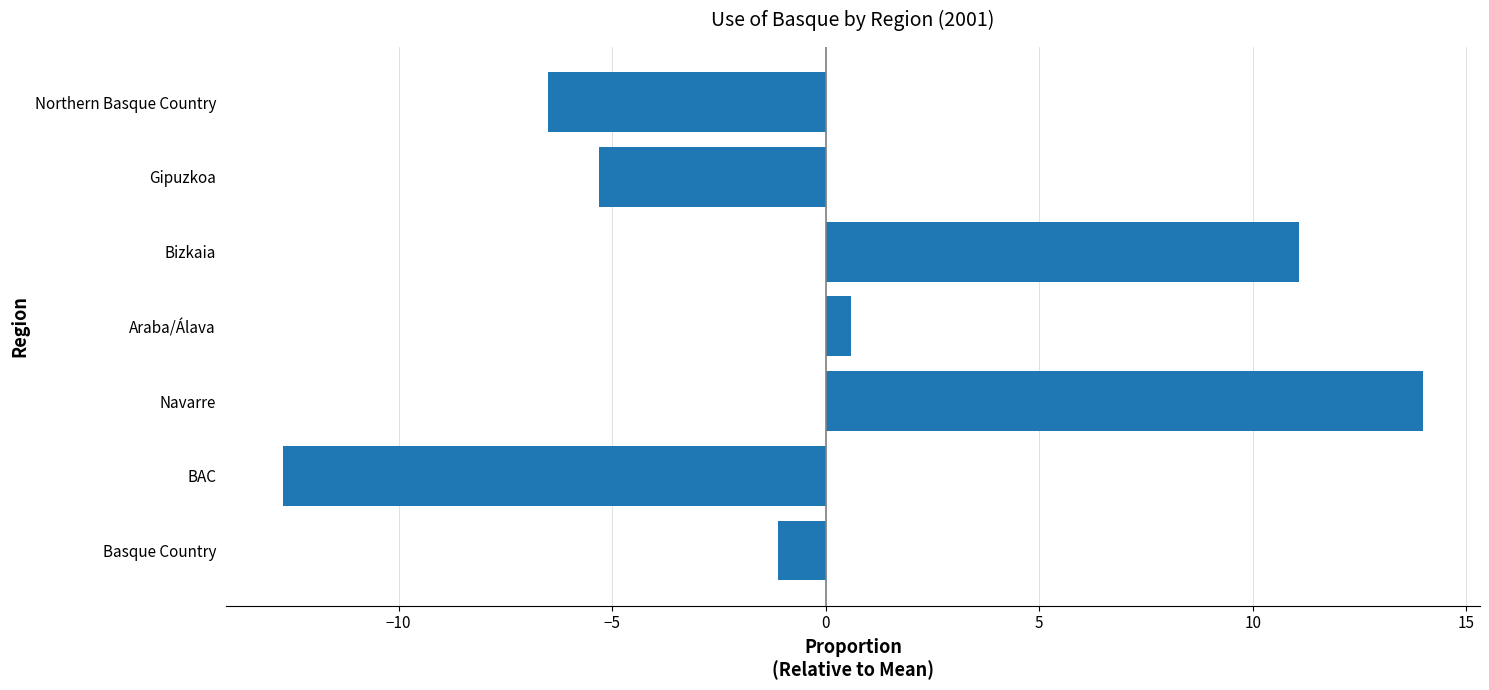

True or false: the data shows 8.5 at Navarre.

False